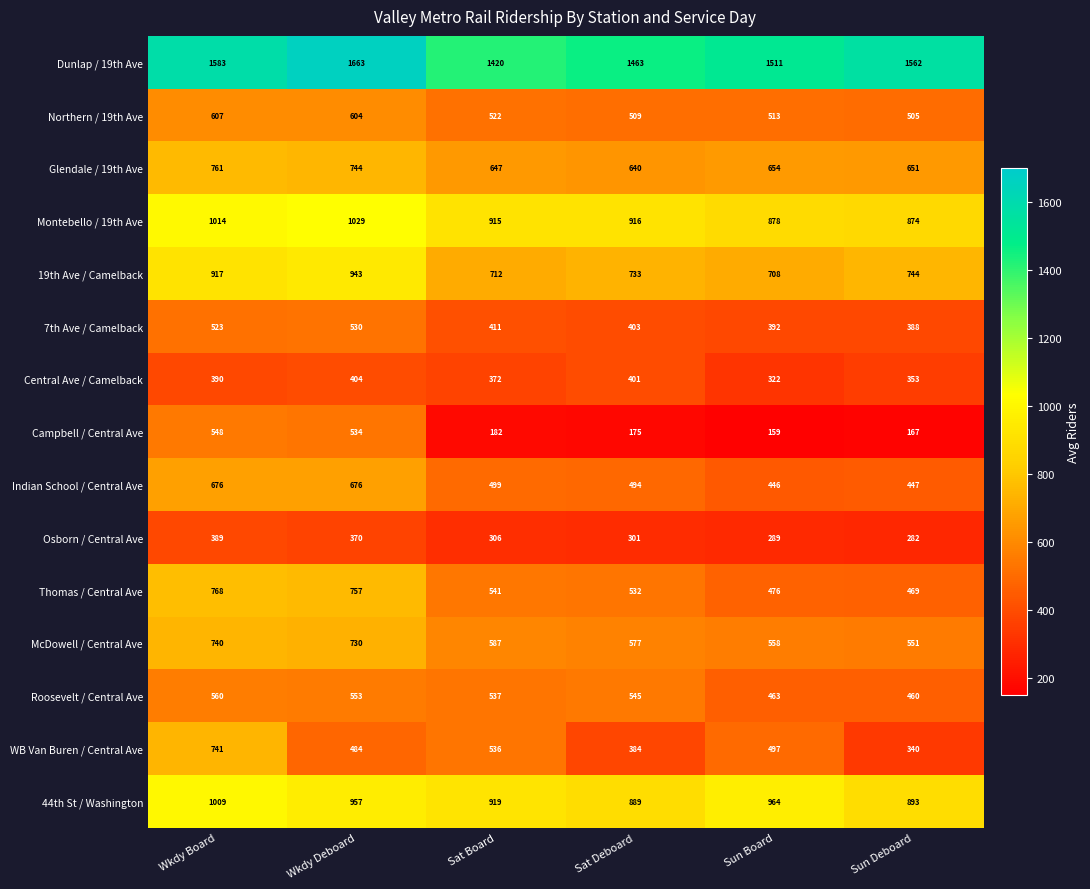

What is the difference between the highest and lowest values at Wkdy Board?

1194